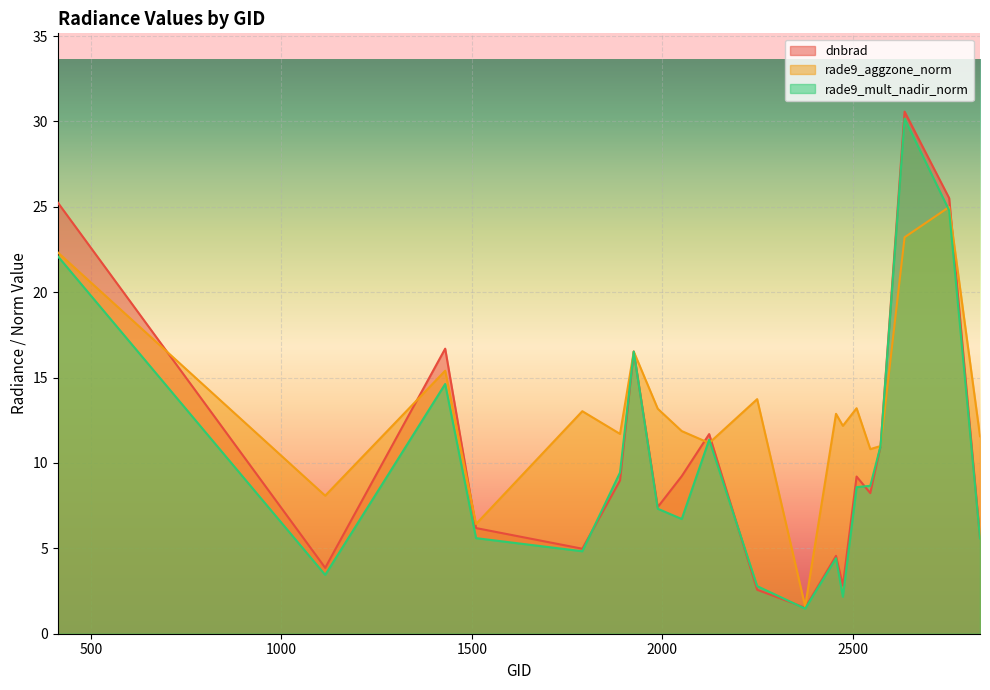

Reading left to right, what are all the values shown in this chart?

dnbrad: 25.2	3.9	16.7	6.2	5.0	9.0	16.5	7.4	9.2	11.7	2.6	1.5	4.6	2.8	9.2	8.2	11.0	30.6	25.5	5.6
rade9_aggzone_norm: 22.3	8.1	15.4	6.4	13.0	11.7	16.5	13.2	11.9	11.2	13.7	1.6	12.9	12.2	13.2	10.8	11.0	23.2	25.0	11.6
rade9_mult_nadir_norm: 22.1	3.4	14.6	5.6	4.8	9.4	16.5	7.3	6.7	11.4	2.8	1.5	4.4	2.2	8.6	8.7	11.0	30.2	24.8	5.6